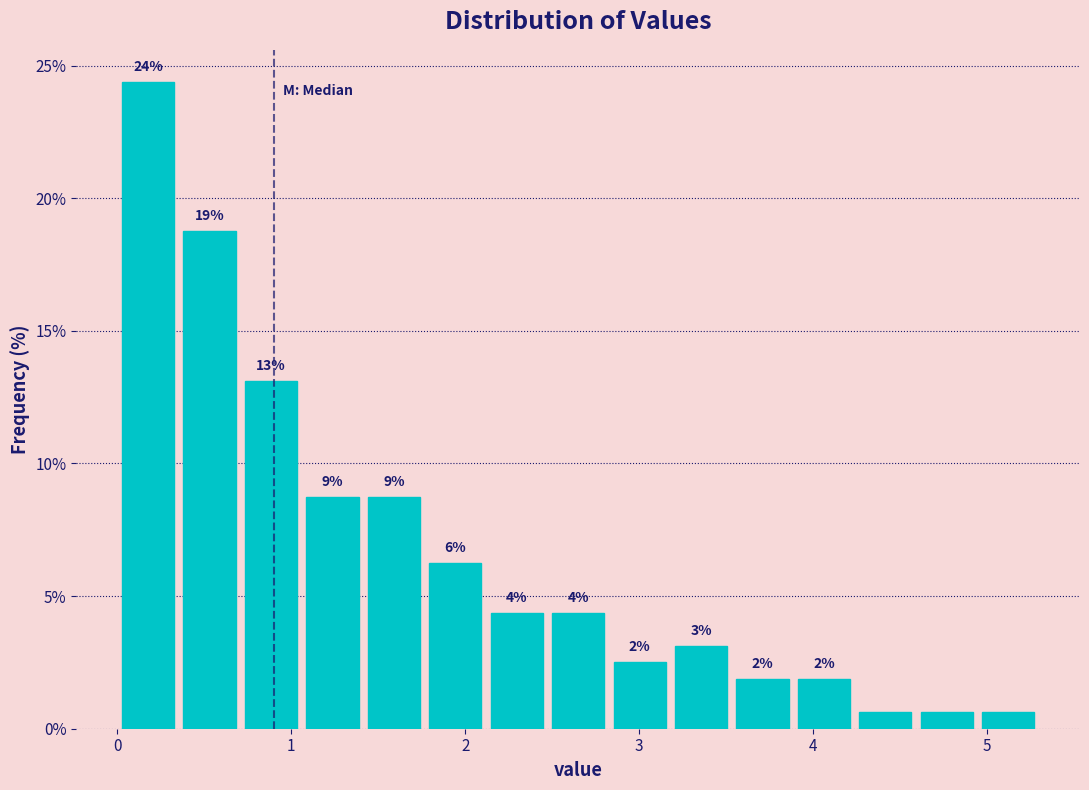

Around what value on the x-axis is the tallest bar? Give the approximate position of its centre, as read against the axis.

0.2